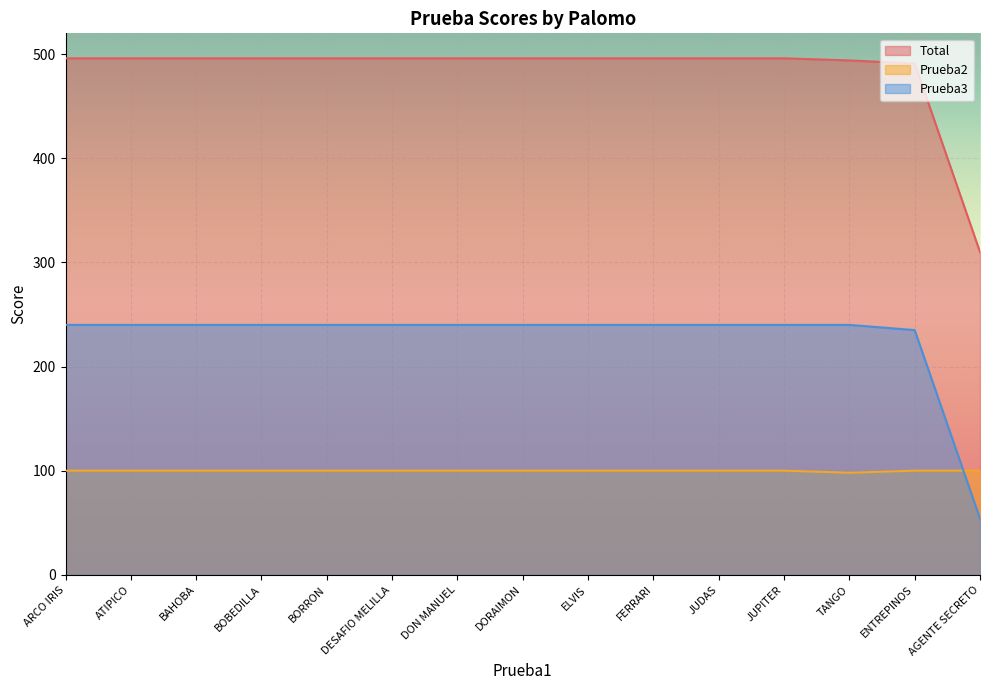

What is the total value across all series at FERRARI?

836